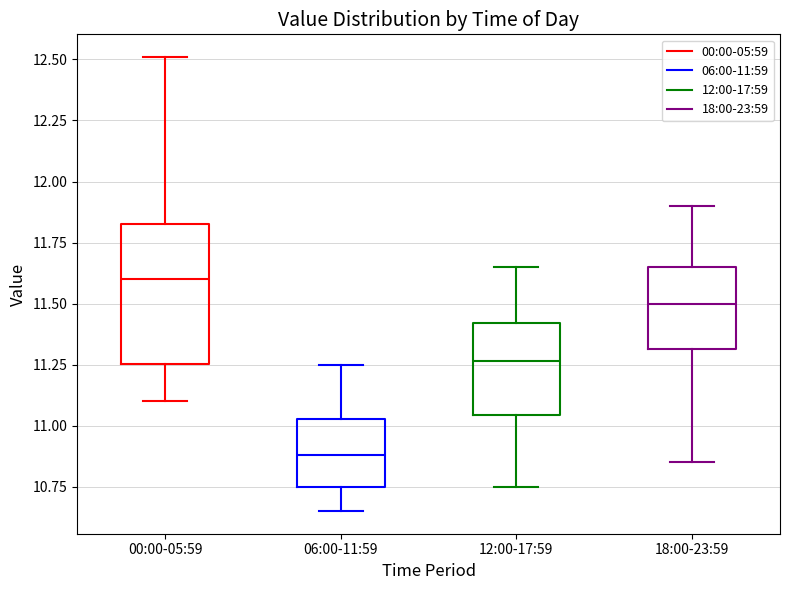

Reading left to right, transcribe this box plot: for each box, give where its median line is, the range the box spans, and where its two whiskers end, as read against the y-axis. The values are not printed on the chart, so give them approximately, as read against the axis.

00:00-05:59: median 11.60, box 11.25 to 11.85, whiskers 11.10 to 12.50
06:00-11:59: median 10.90, box 10.75 to 11.05, whiskers 10.65 to 11.25
12:00-17:59: median 11.25, box 11.05 to 11.40, whiskers 10.75 to 11.65
18:00-23:59: median 11.50, box 11.30 to 11.65, whiskers 10.85 to 11.90